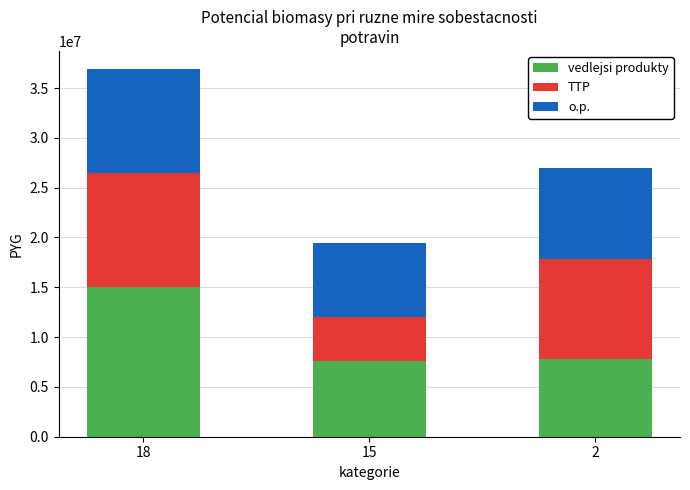

What is the highest value of the vedlejsi produkty series?

14985000